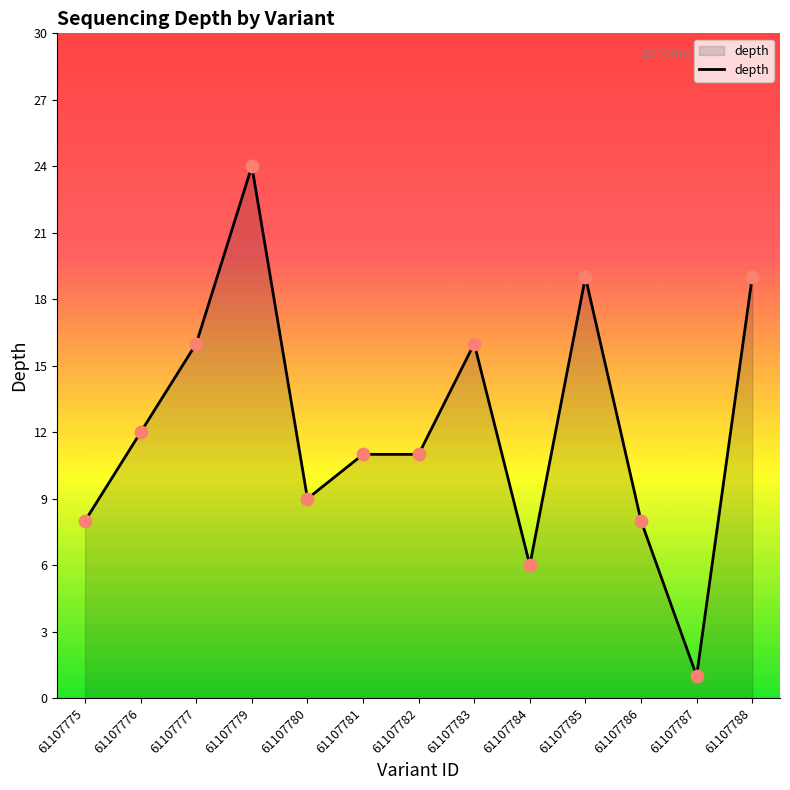

What is the change in value from 61107786 to 61107788?

+11